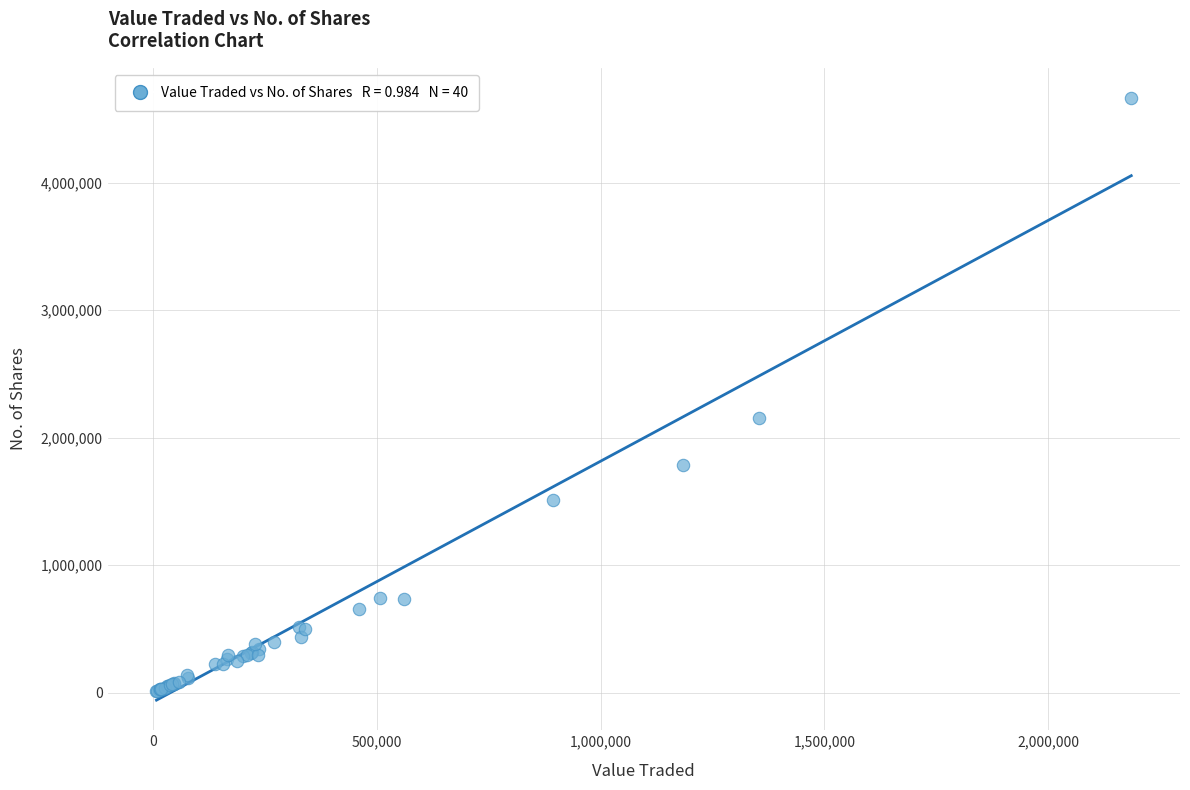

What Y value in the scatter plot is closest to 2338666?

2156794